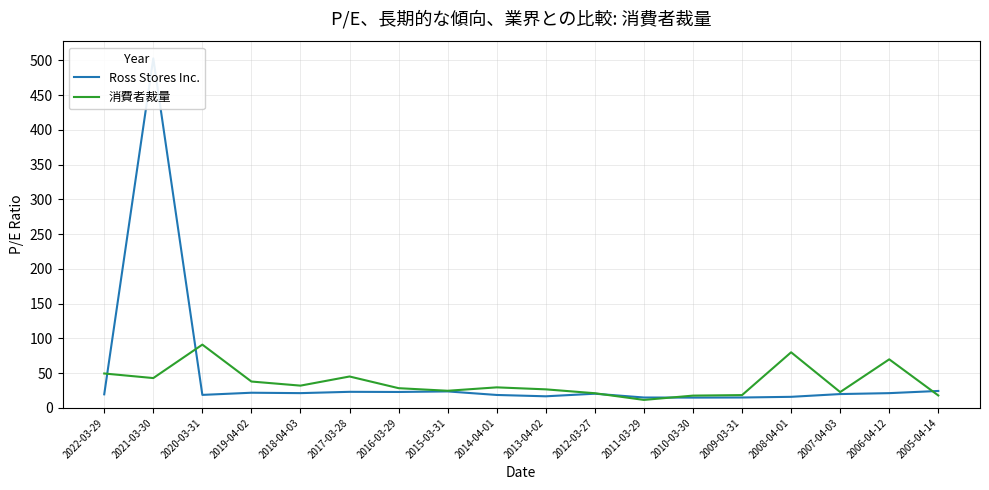

What is the minimum value shown in the chart?

11.4